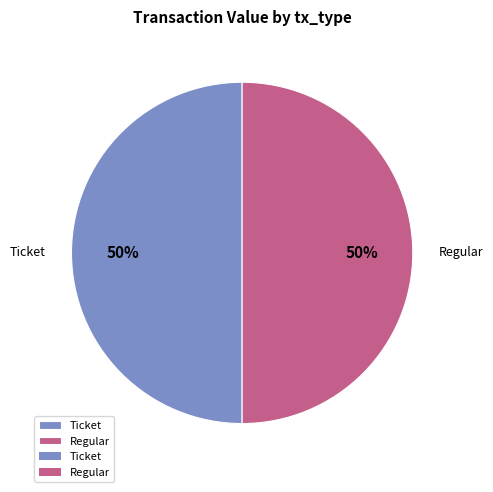

Combined, do Ticket and Regular account for over 50%?

Yes